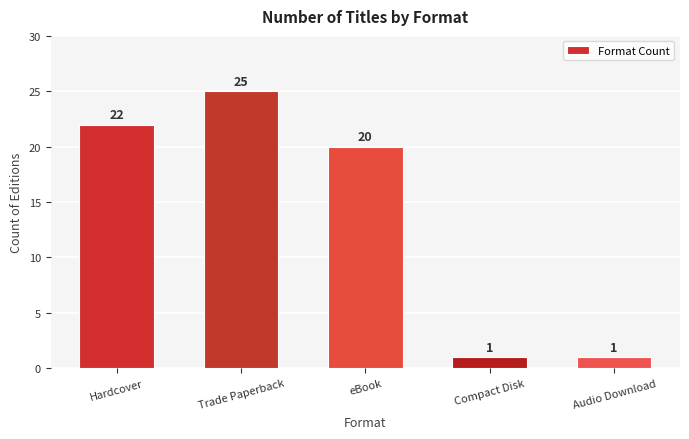

Where is the data nearest to the value 13?

eBook